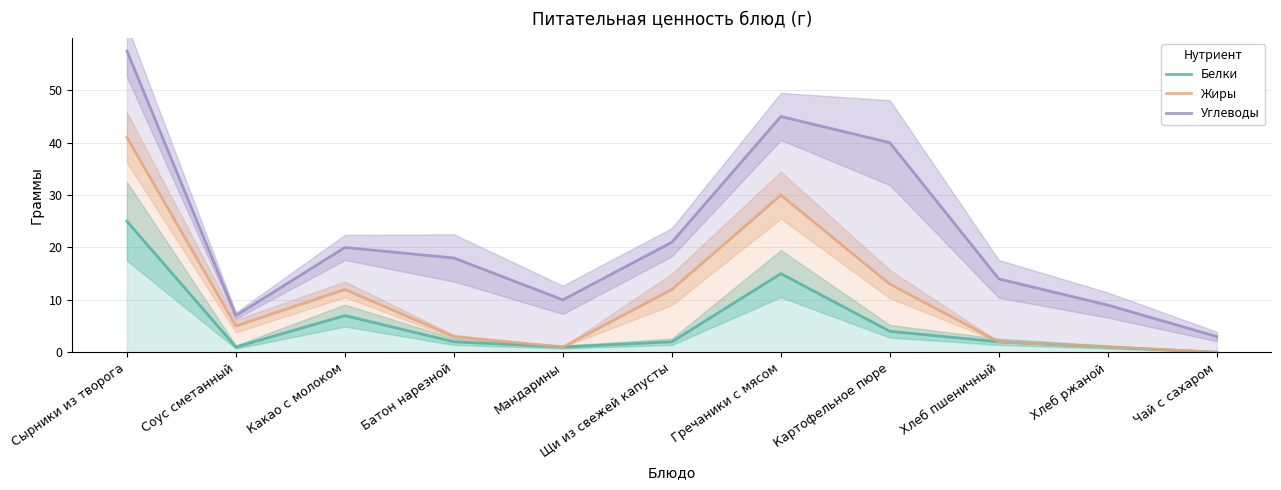

True or false: Углеводы and Белки cross at least once.

False